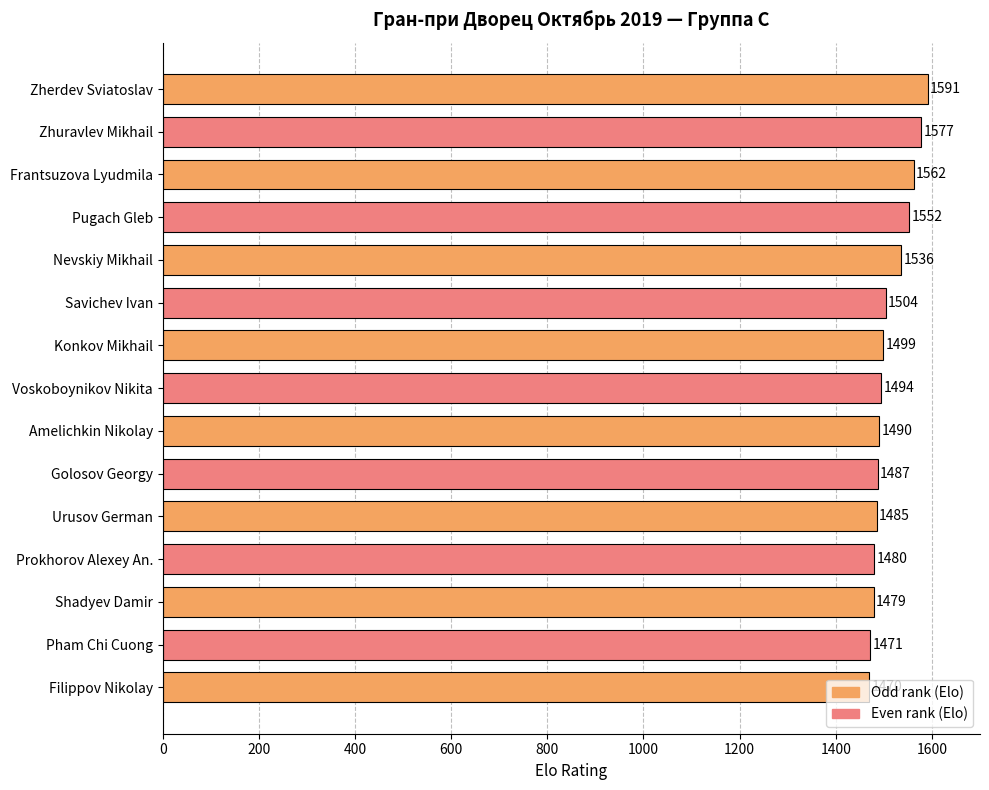

List the labels in order of value, smallest first.

Filippov Nikolay, Pham Chi Cuong, Shadyev Damir, Prokhorov Alexey An., Urusov German, Golosov Georgy, Amelichkin Nikolay, Voskoboynikov Nikita, Konkov Mikhail, Savichev Ivan, Nevskiy Mikhail, Pugach Gleb, Frantsuzova Lyudmila, Zhuravlev Mikhail, Zherdev Sviatoslav